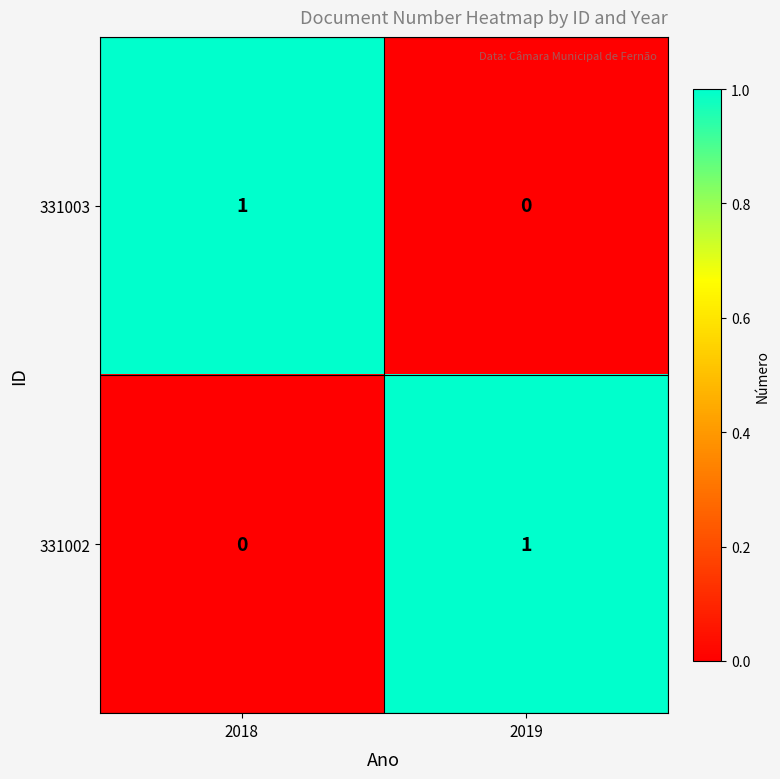

Is the value of 331003 at 2018 greater than the value of 331002 at 2018?

Yes